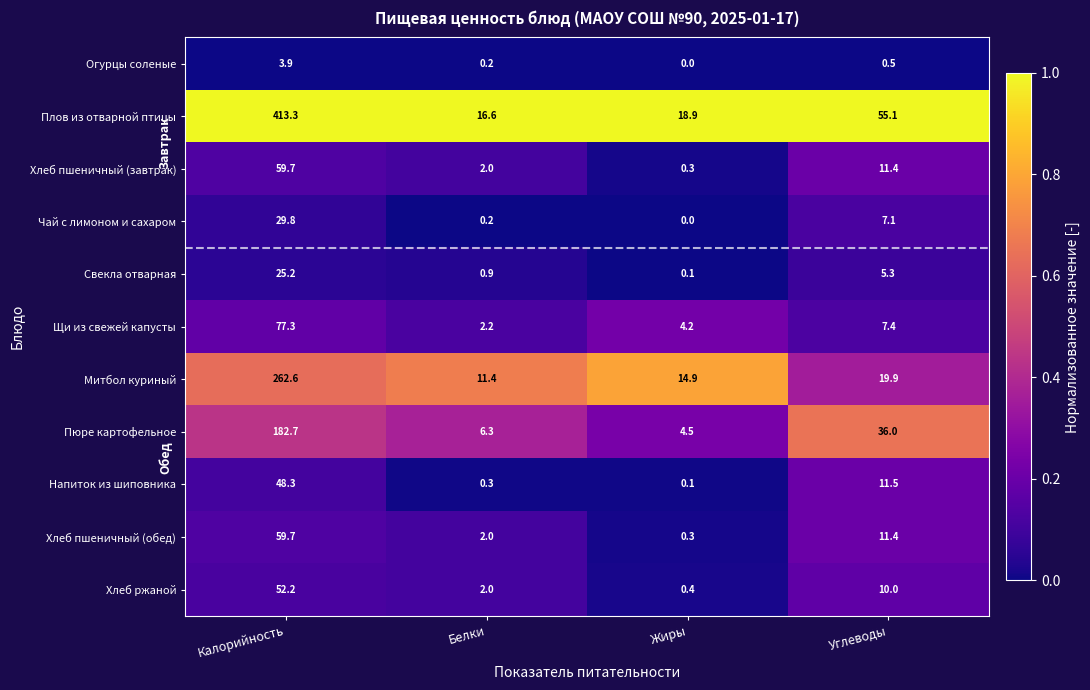

True or false: Огурцы соленые has a value of 1.4 at Жиры.

False